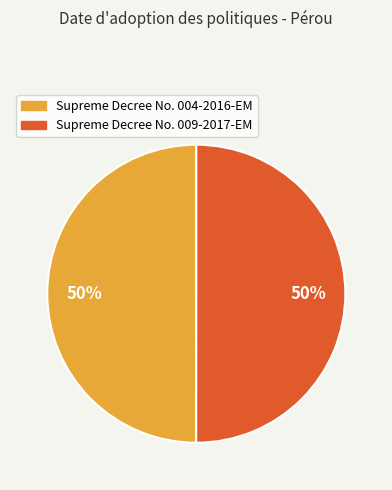

What is the ratio of the value at Supreme Decree No. 009-2017-EM to the value at Supreme Decree No. 004-2016-EM?

1.0